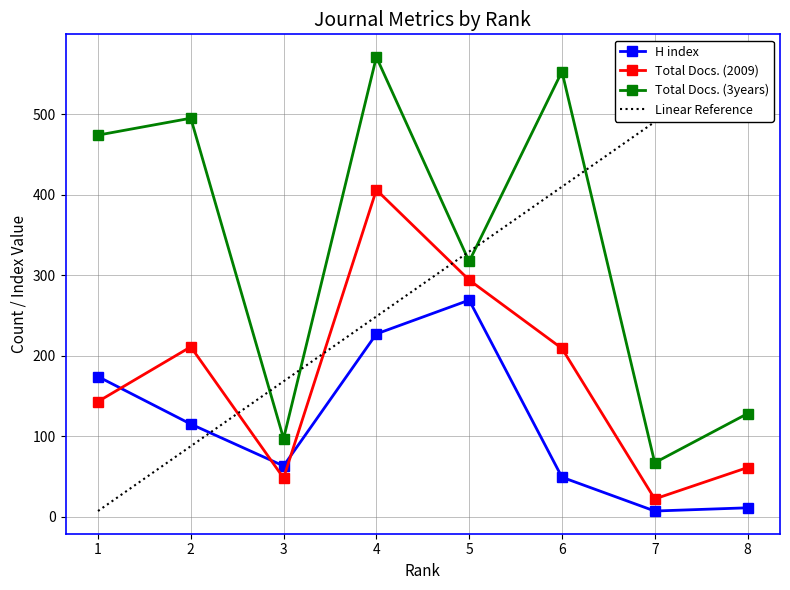

True or false: Total Docs. (3years) and H index cross at least once.

False